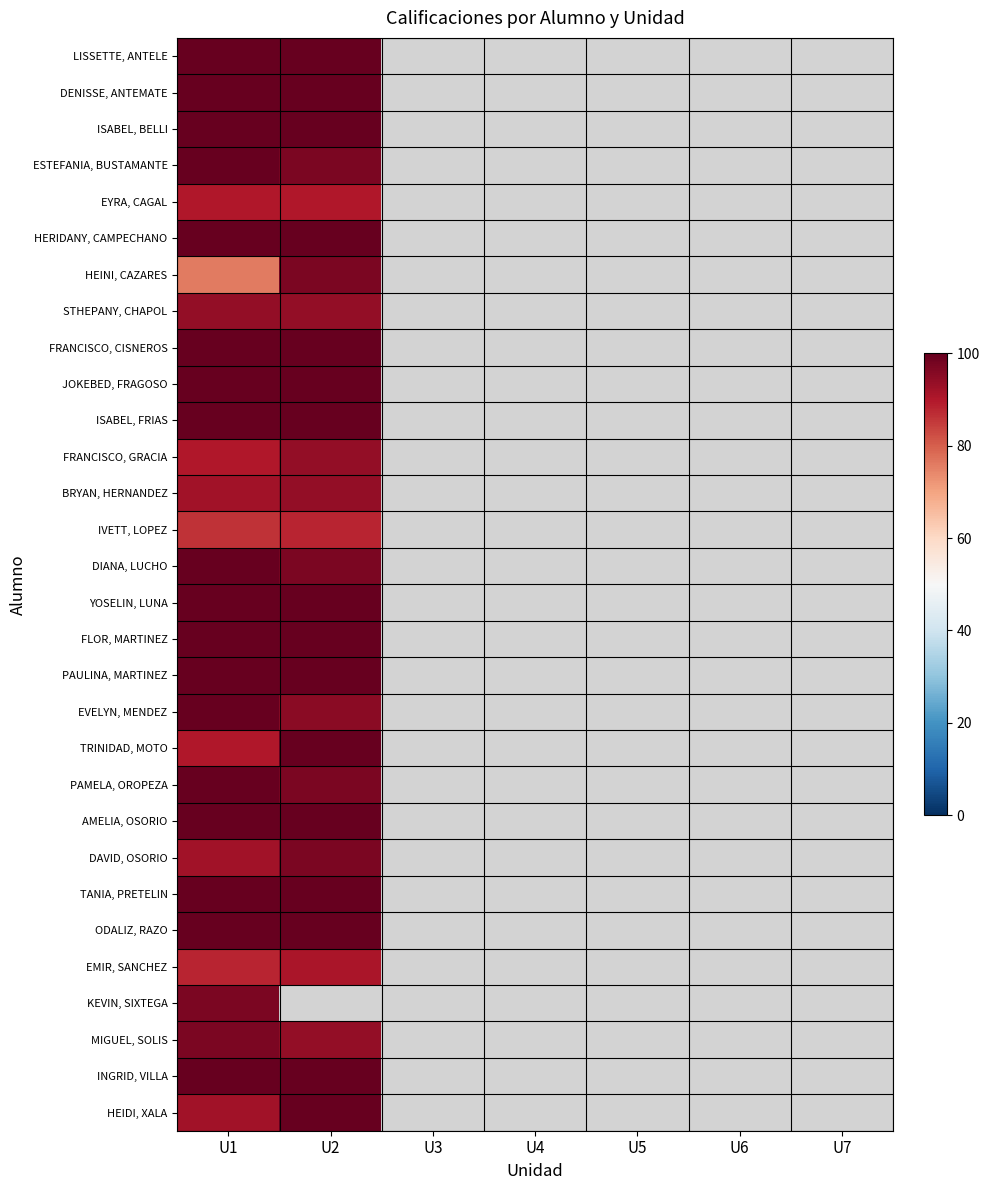

What is the highest value of the PAULINA, MARTINEZ series?

100.0